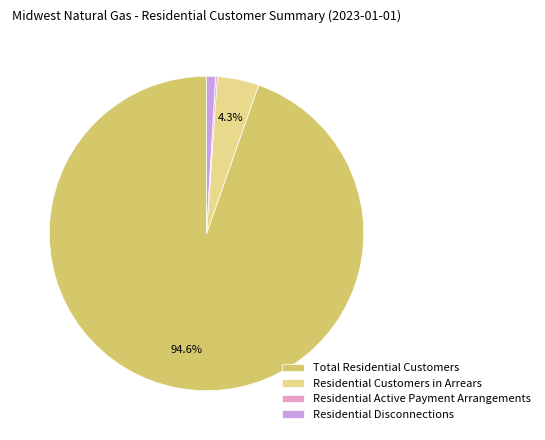

Which has a higher value, Residential Disconnections or Total Residential Customers?

Total Residential Customers